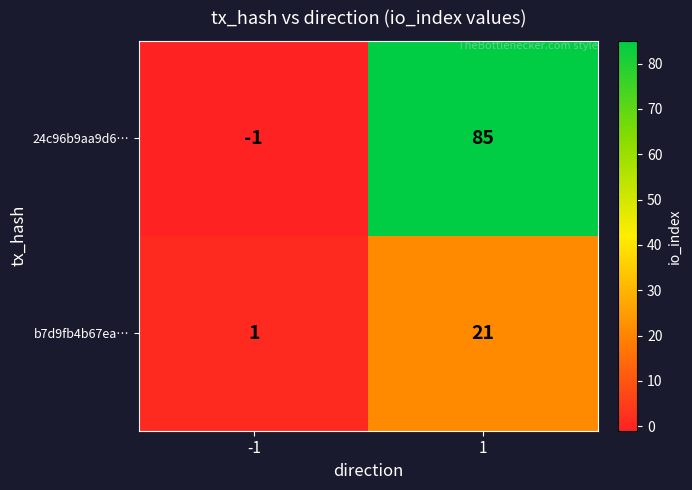

Is it true that 24c96b9aa9d6… equals 122 at 1?

False